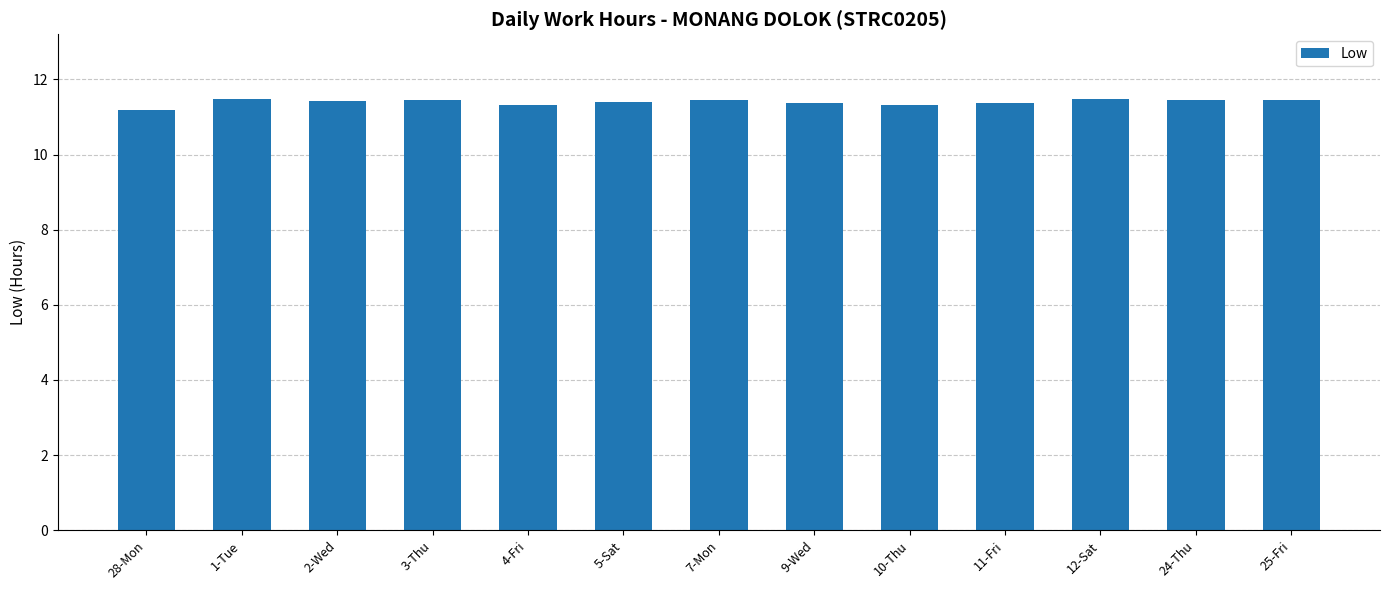

Is it true that the value at 3-Thu is 11.4?

True